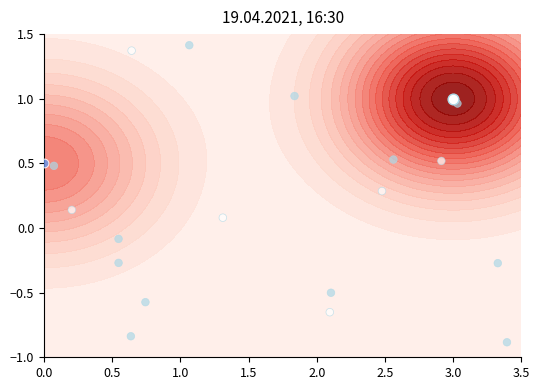

How many negative values are there?

8